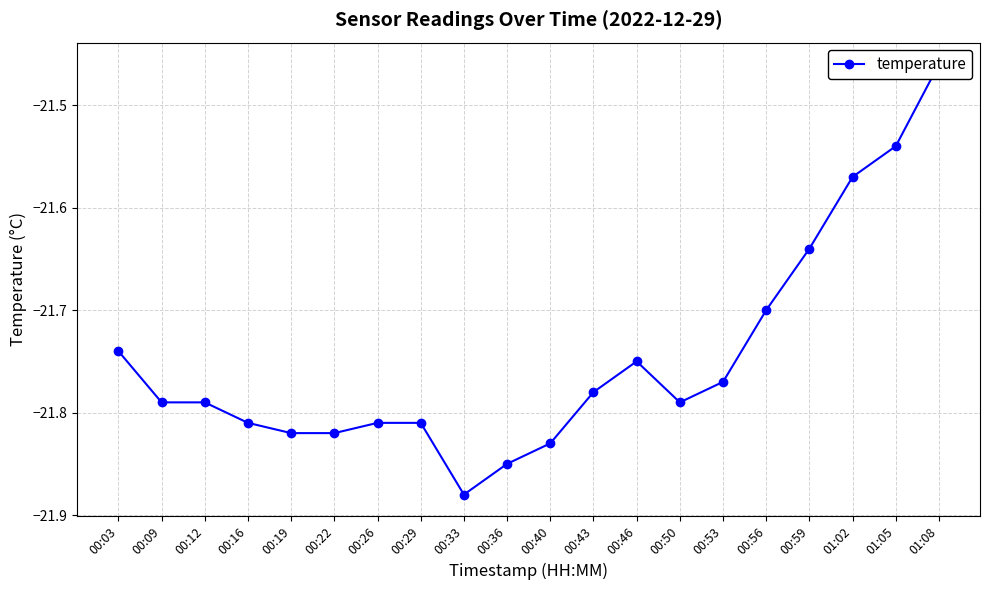

Read the value at 00:56.

-21.7